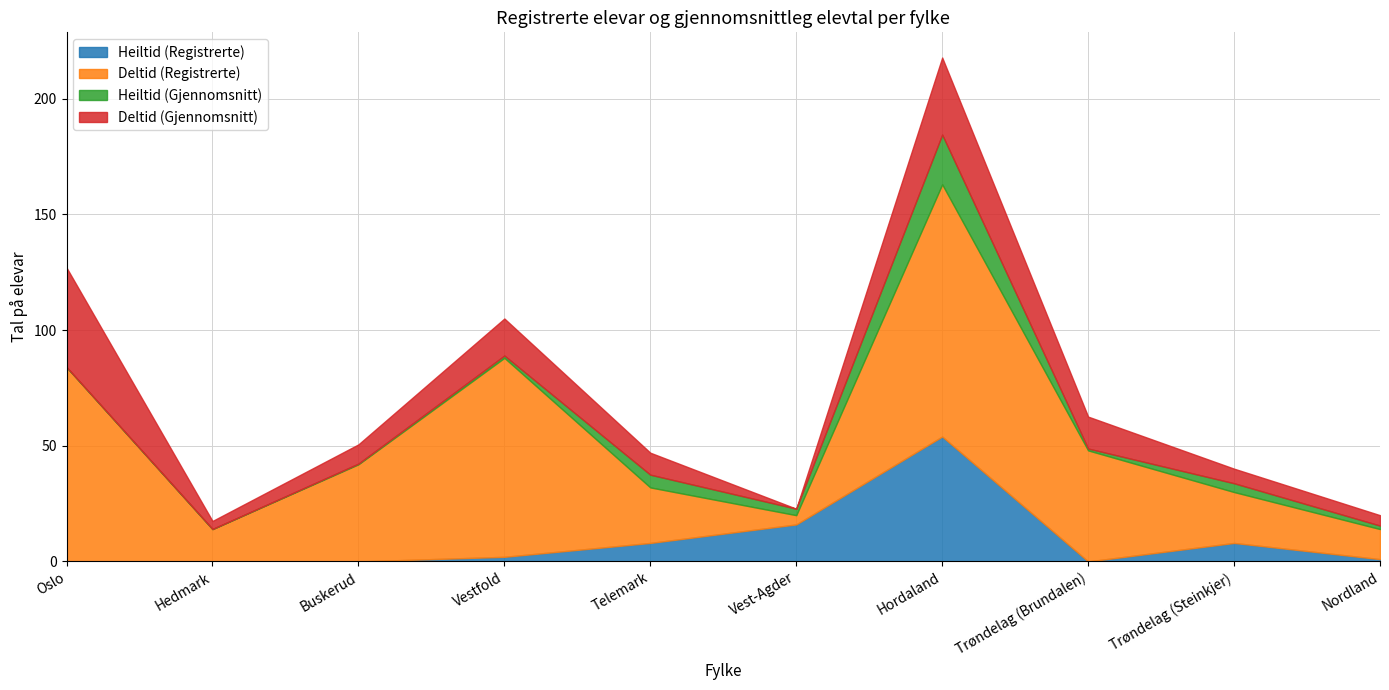

Between which two adjacent categories do Heiltid (Registrerte) and Deltid (Gjennomsnitt) first intersect?

Telemark and Vest-Agder